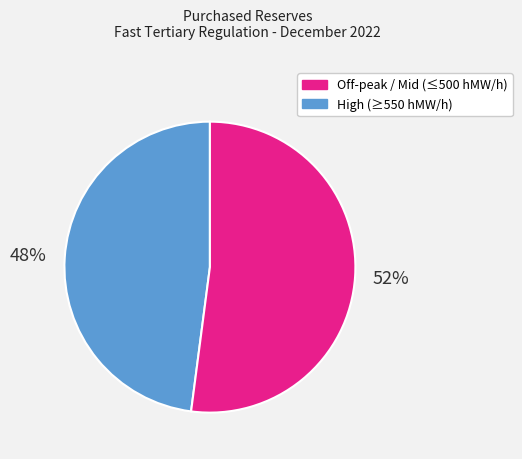

Count the number of slices in the pie.

2